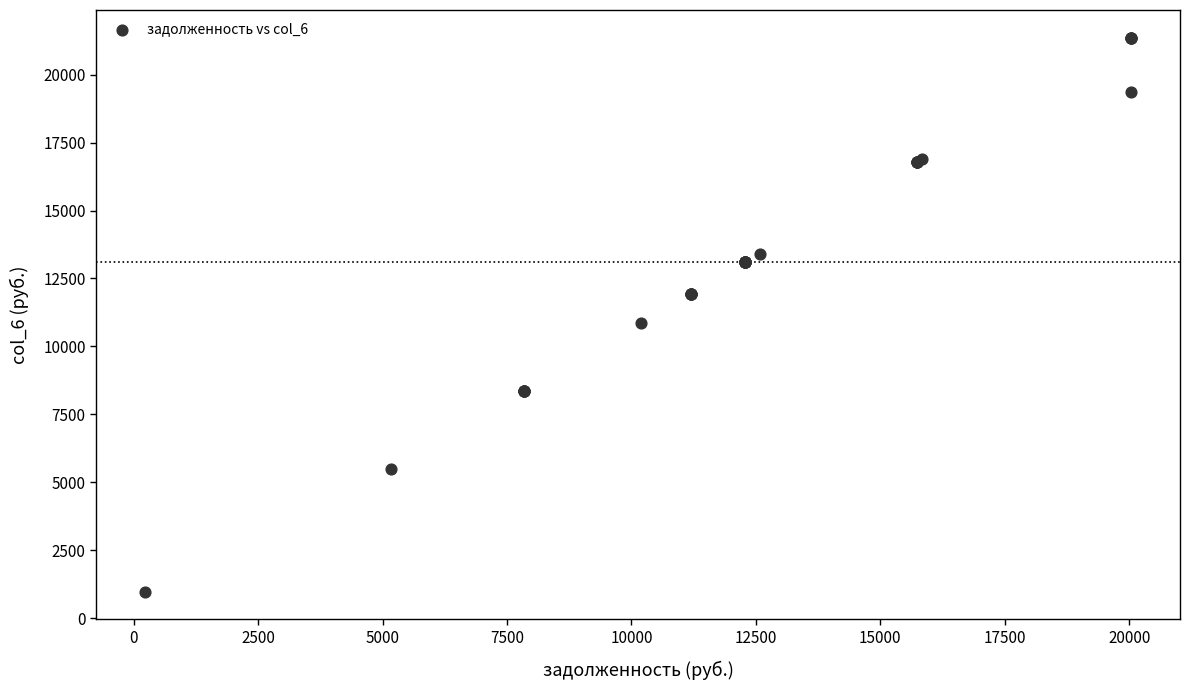

What Y value in the scatter plot is closest to 11167?

10870.3